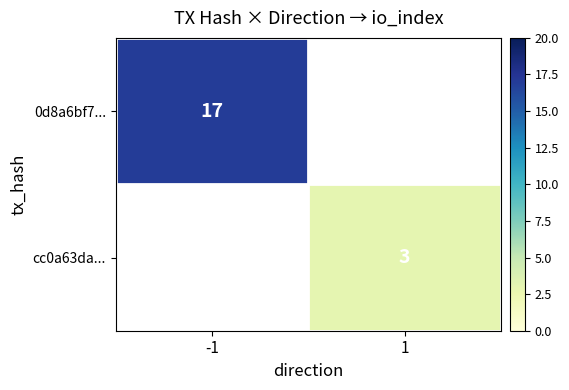

The value of 0d8a6bf7... at -1 is 17. True or false?

True